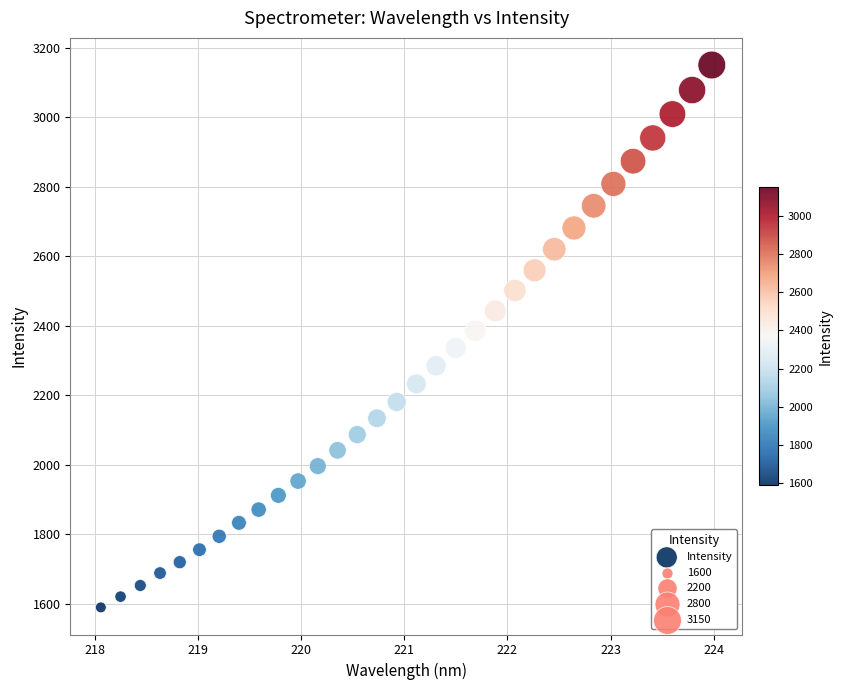

What is the range of Y values (max minus min)?

1561.4